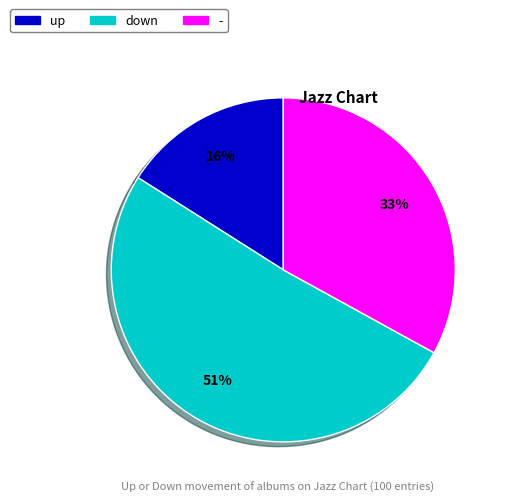

Rank the categories by value from lowest to highest.

up, -, down